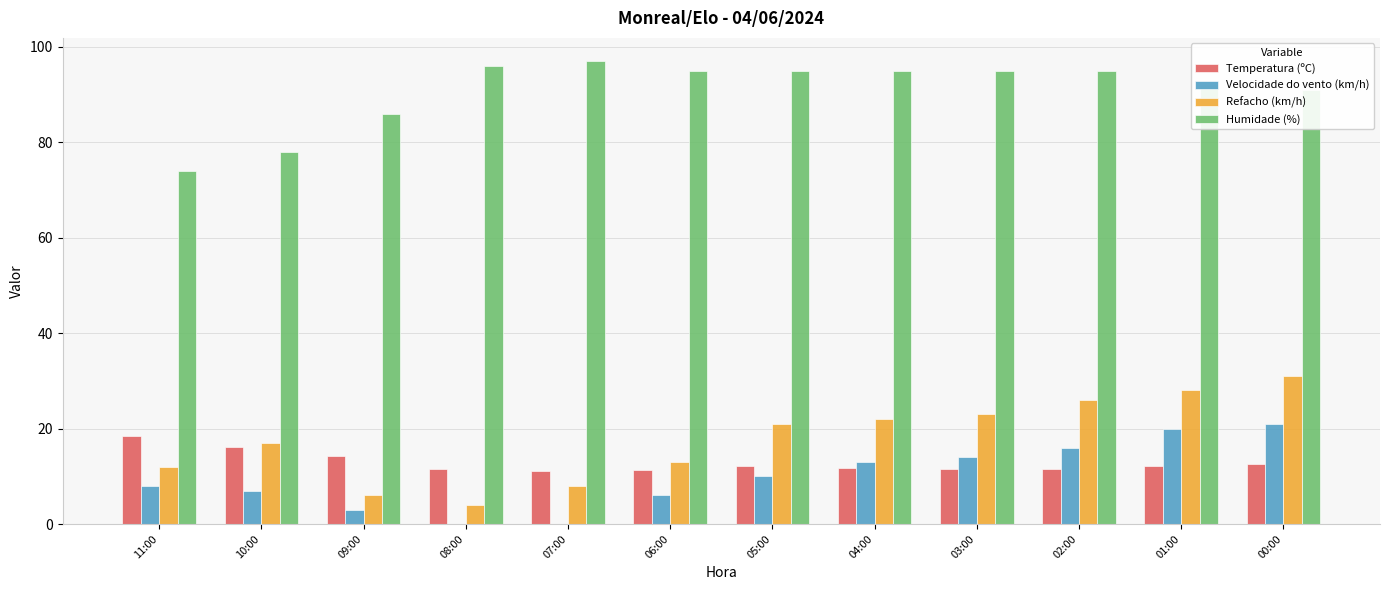

At which label does Refacho (km/h) reach its peak?

00:00